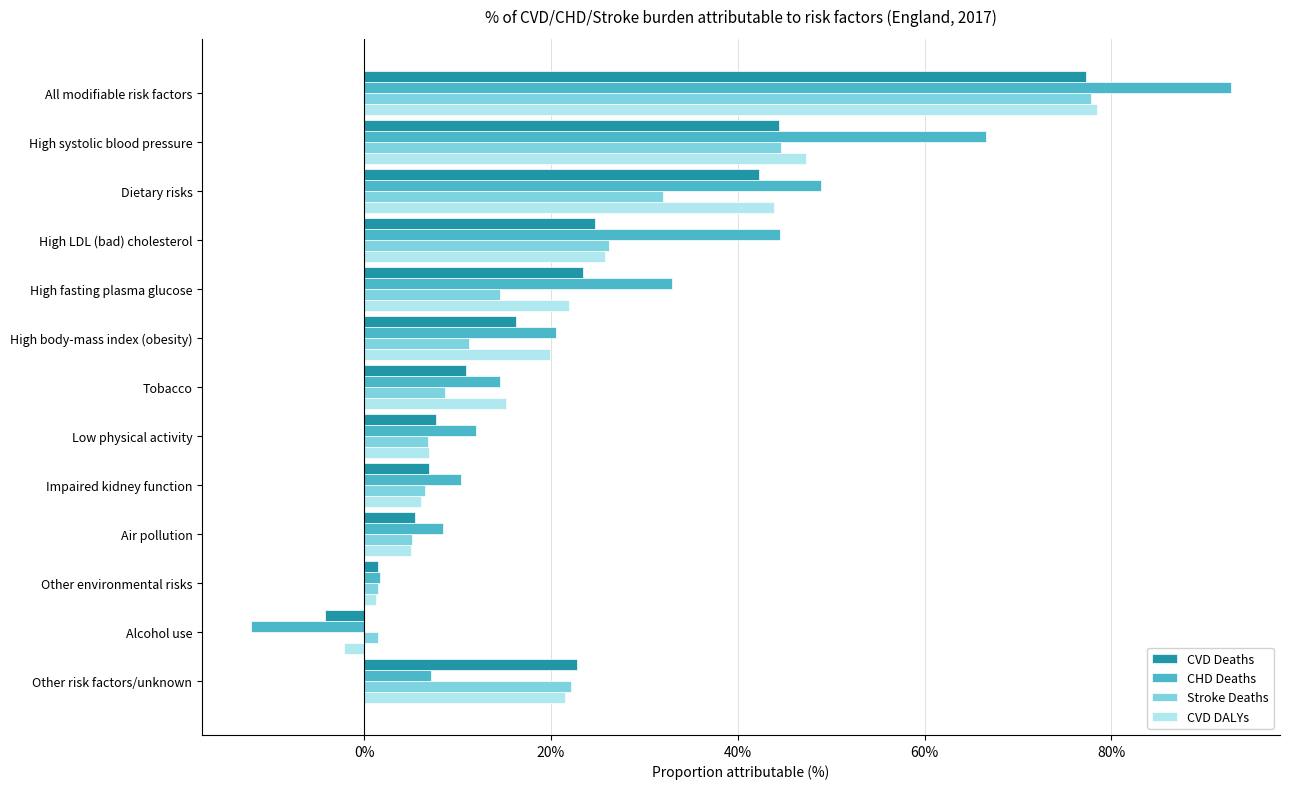

What are all the series names shown in the legend?

CVD Deaths, CHD Deaths, Stroke Deaths, CVD DALYs